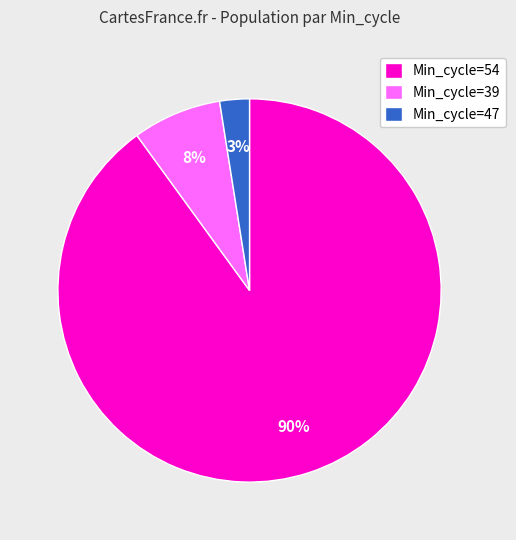

Rank the categories by value from highest to lowest.

Min_cycle=54, Min_cycle=39, Min_cycle=47